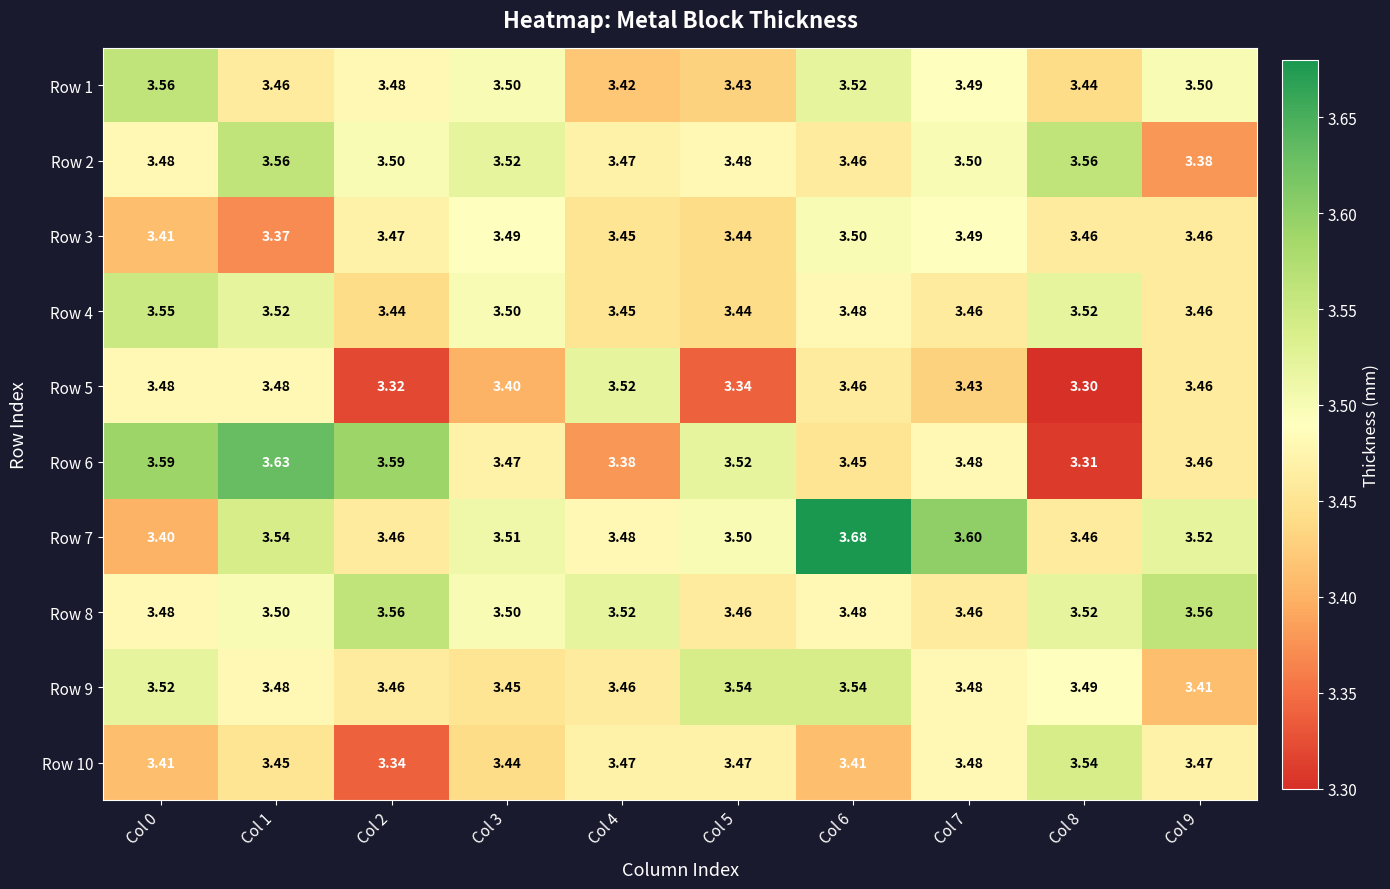

Is the value of Row 9 at Col 8 greater than the value of Row 3 at Col 5?

Yes